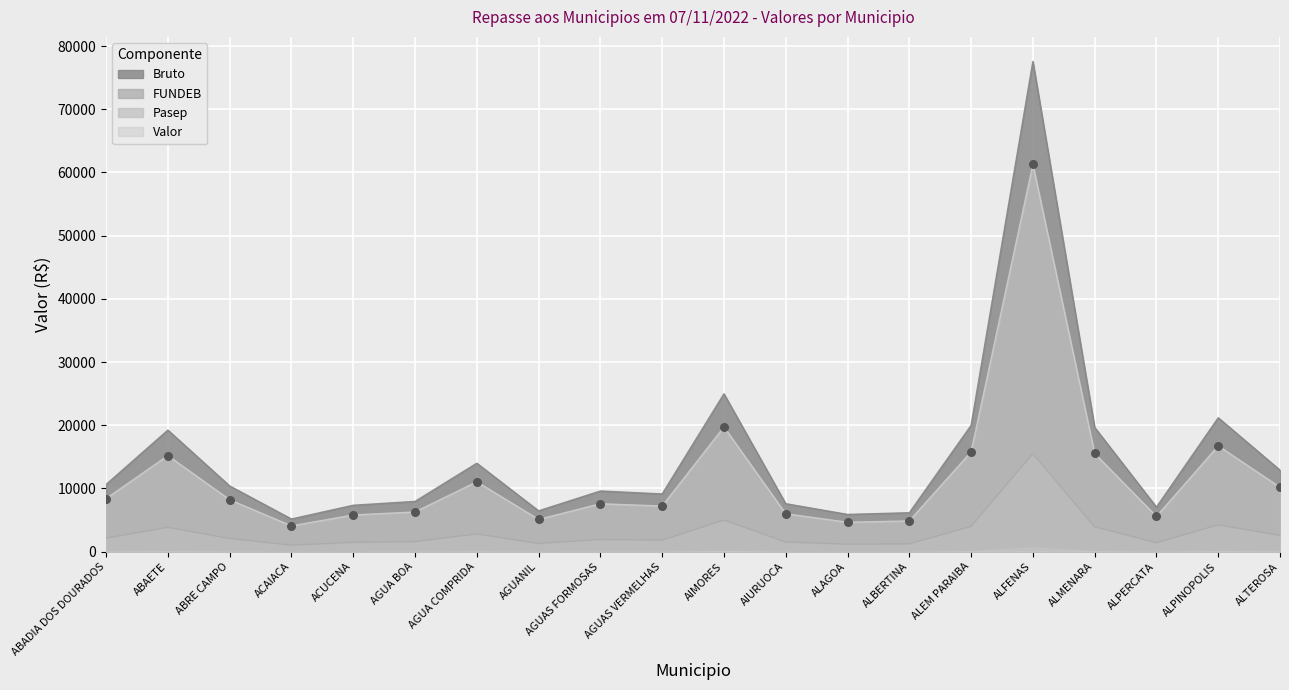

Is the value of Pasep at AGUA COMPRIDA greater than the value of Bruto at ACUCENA?

No